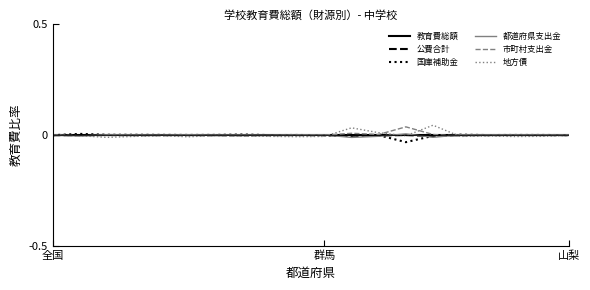

What are all the series names shown in the legend?

教育費総額, 公費合計, 国庫補助金, 都道府県支出金, 市町村支出金, 地方債